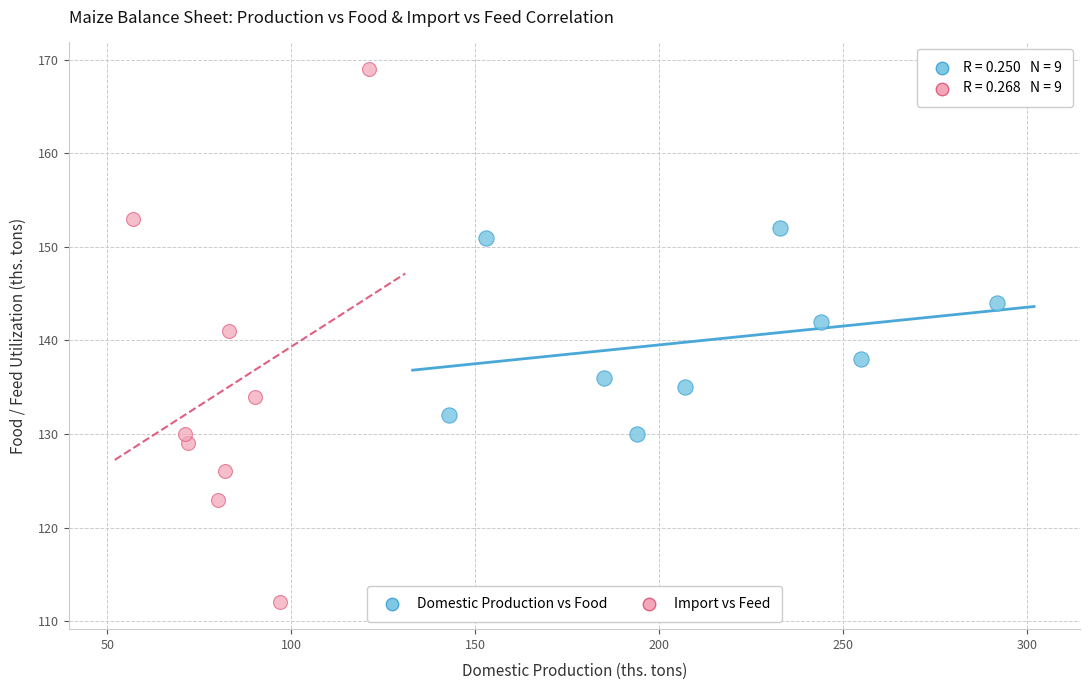

What are all the series names shown in the legend?

Domestic Production vs Food, Import vs Feed